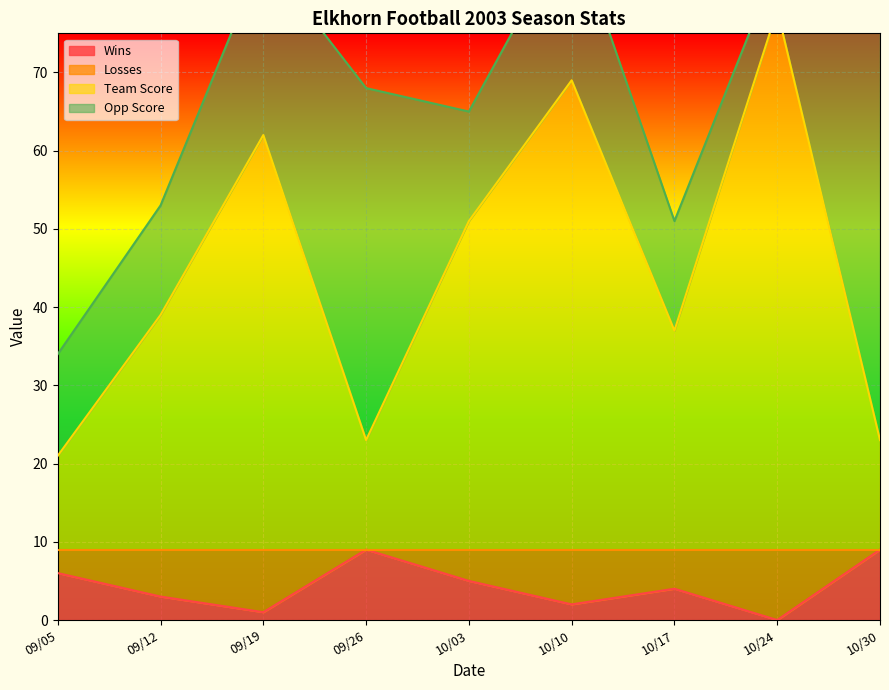

How many interior local peaks does the Wins series have?

2